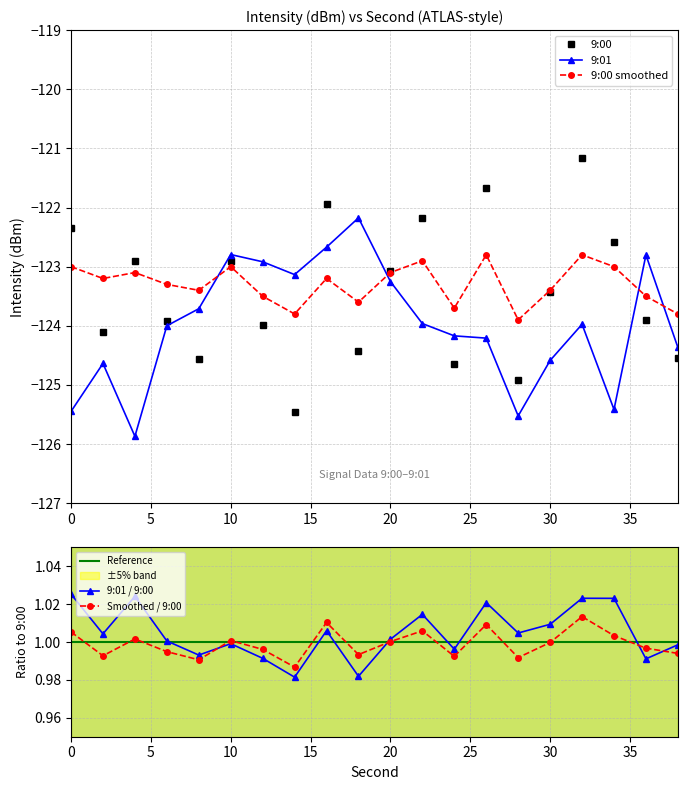

What are all the series names shown in the legend?

9:00, 9:01, 9:00 smoothed